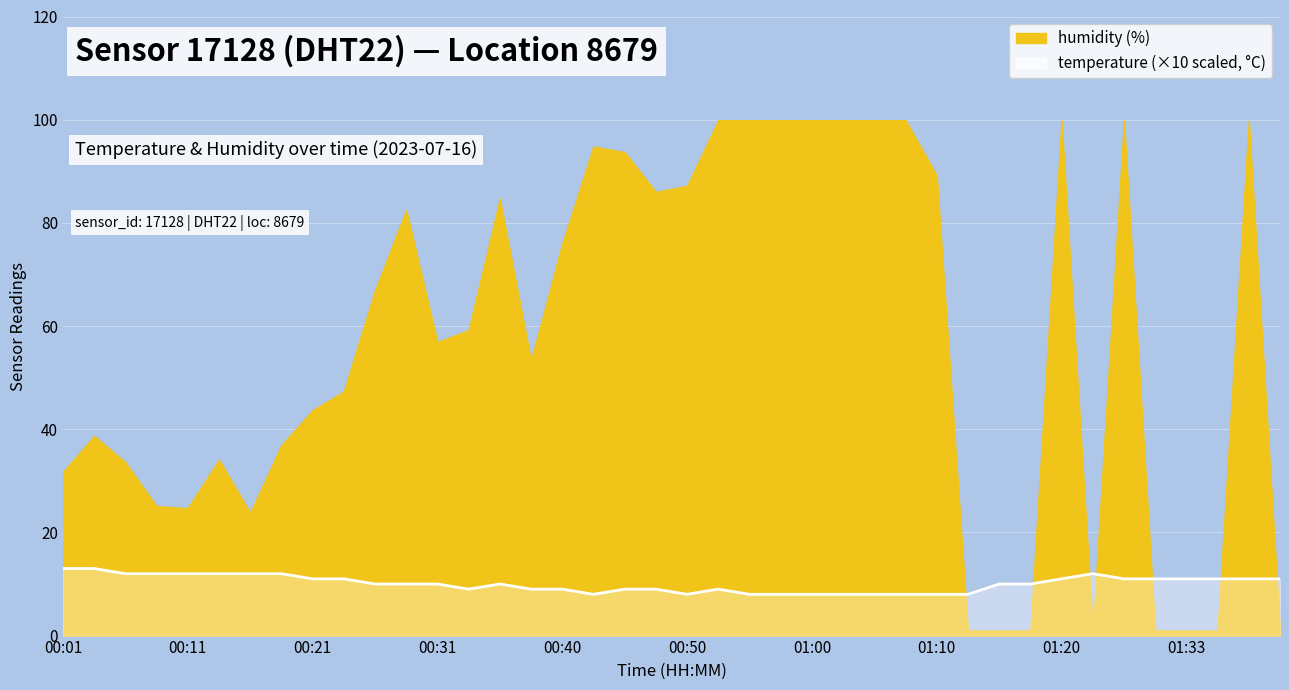

How many values are below 10?

16